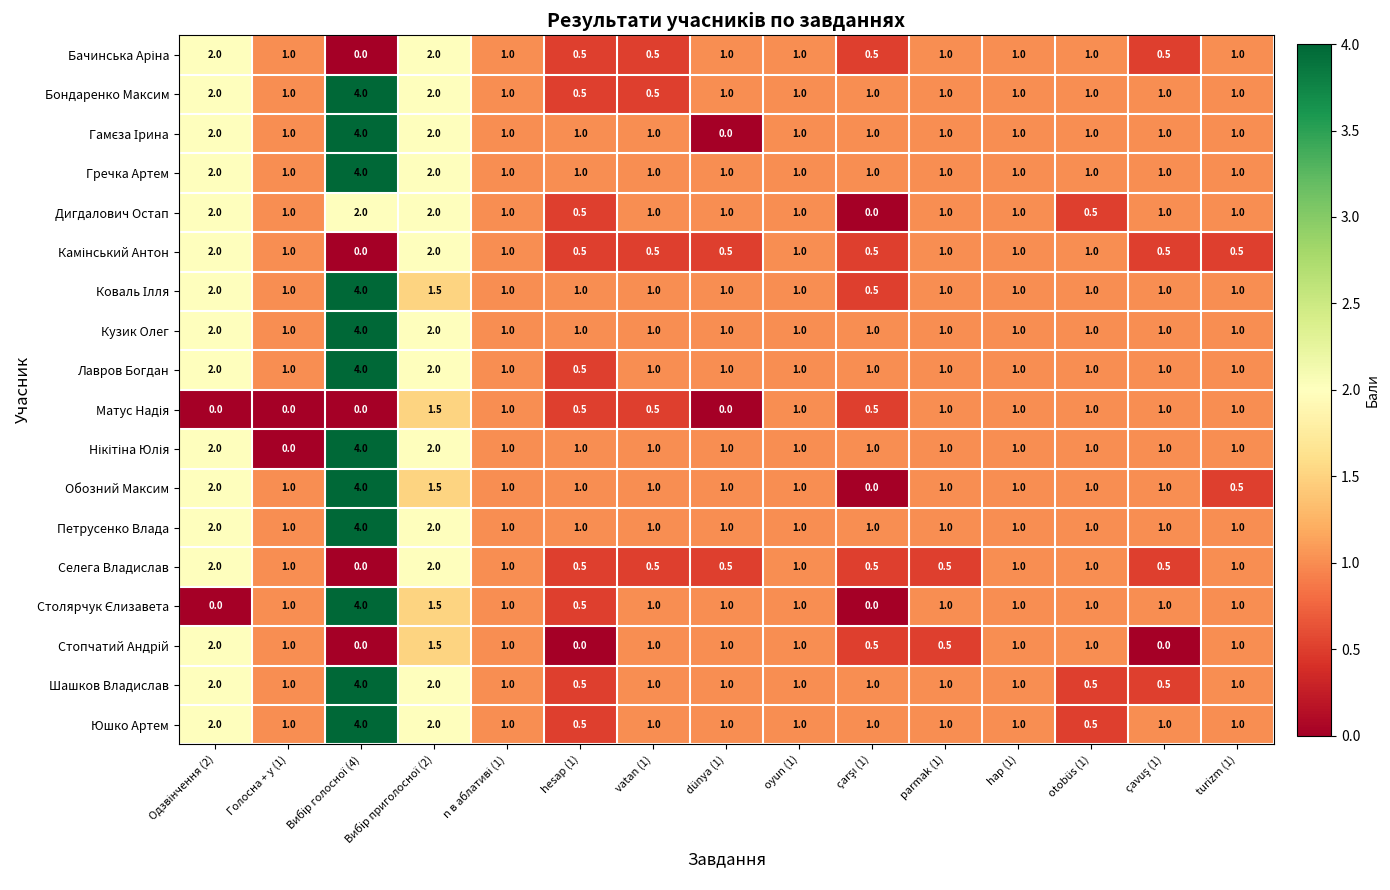

The Шашков Владислав series shows 1.7 at turizm (1). True or false?

False